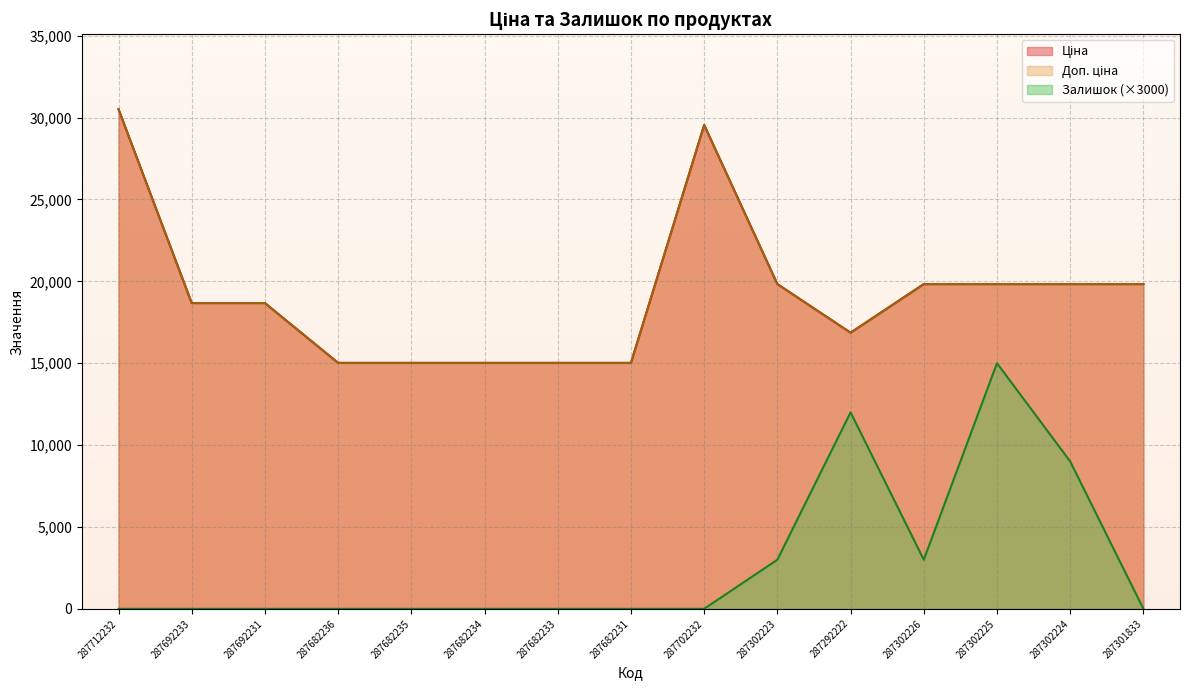

Is it true that Ціна equals 19831.1 at 287302226?

True